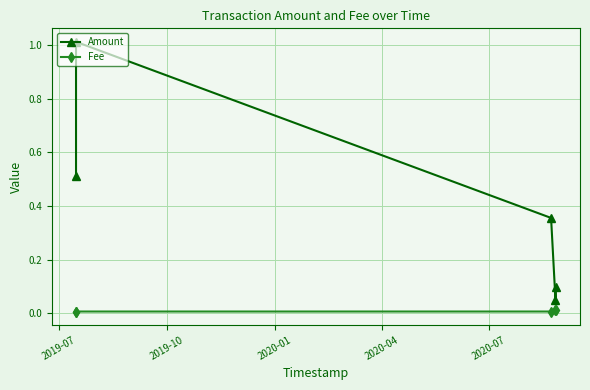

Which series has the widest spread of values?

Amount